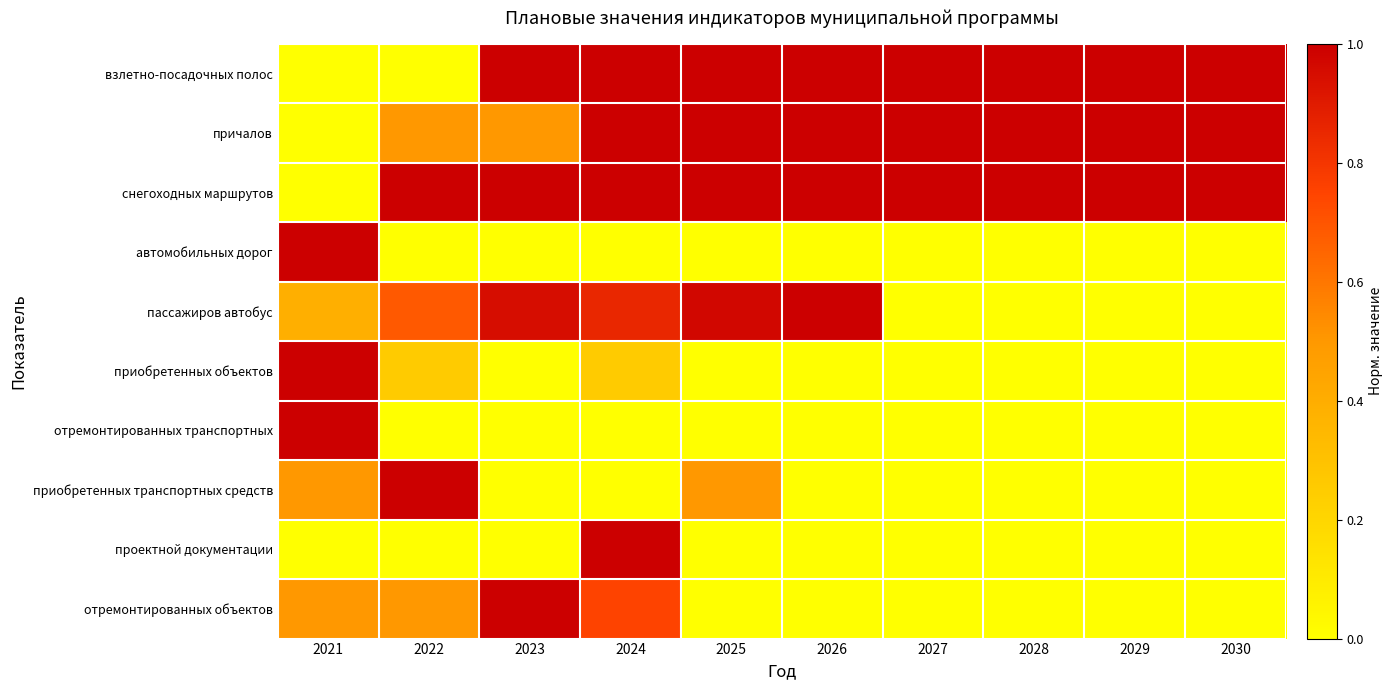

At 2028, list the series in order from smallest to largest.

автомобильных дорог, пассажиров автобус, приобретенных объектов, отремонтированных транспортных, приобретенных транспортных средств, проектной документации, отремонтированных объектов, взлетно-посадочных полос, причалов, снегоходных маршрутов